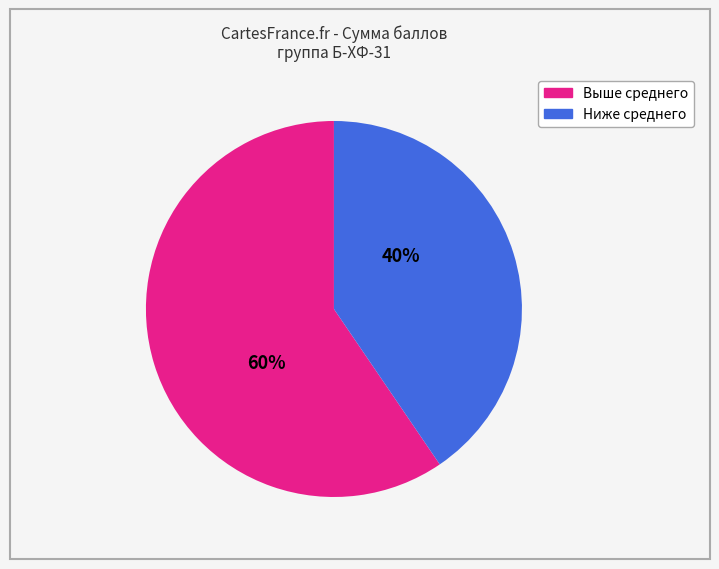

To the nearest percent, what is the average slice percentage?

50%